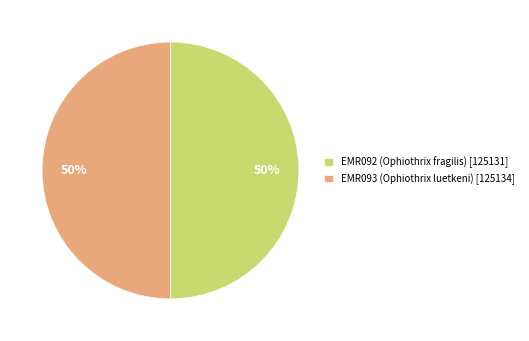

Approximately how many times larger is the value at EMR093 (Ophiothrix luetkeni) [125134] compared to EMR092 (Ophiothrix fragilis) [125131]?

1.0